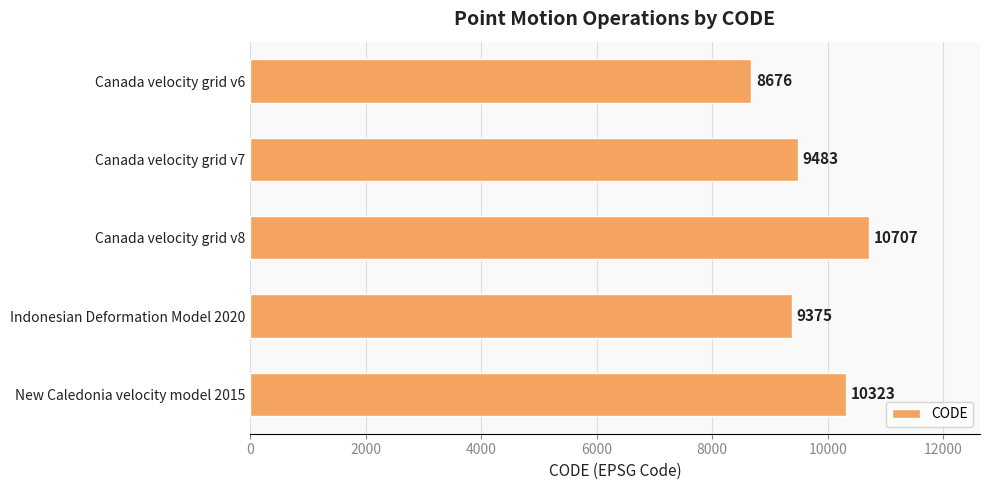

What is the difference between the maximum and minimum values?

2031